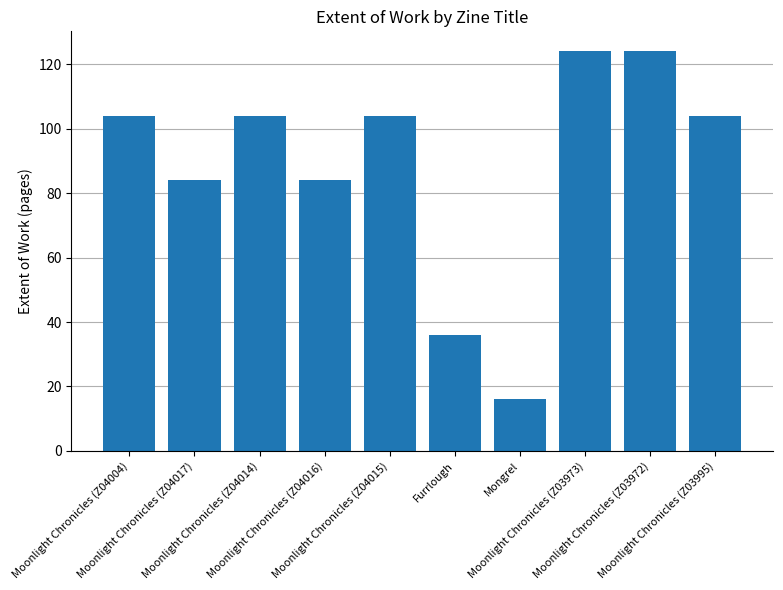

How many bars are there in total?

10